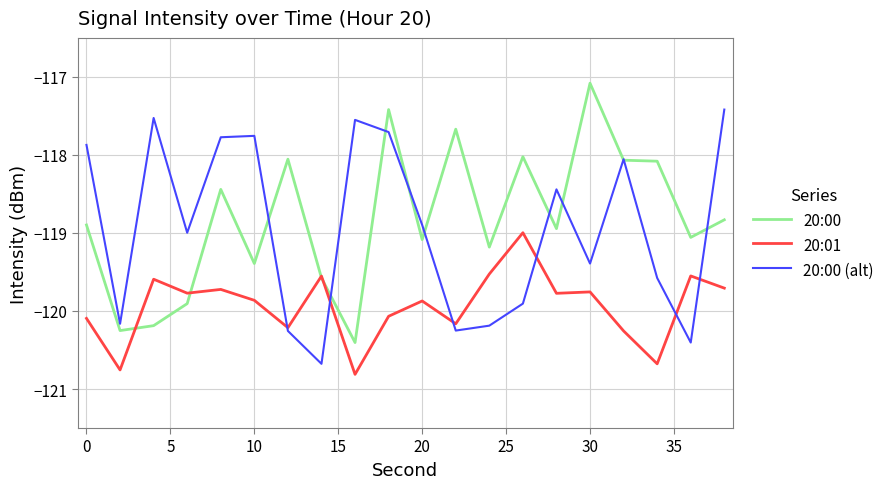

What is the greatest value displayed?

-117.1